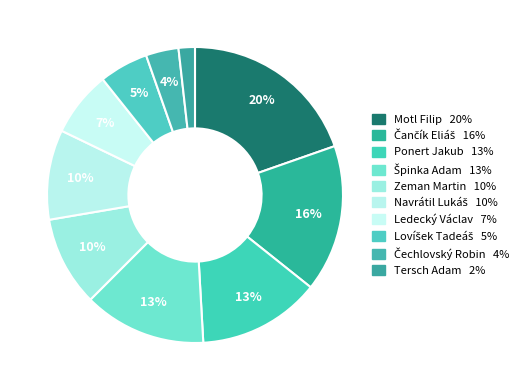

Which slice is the largest?

Motl Filip